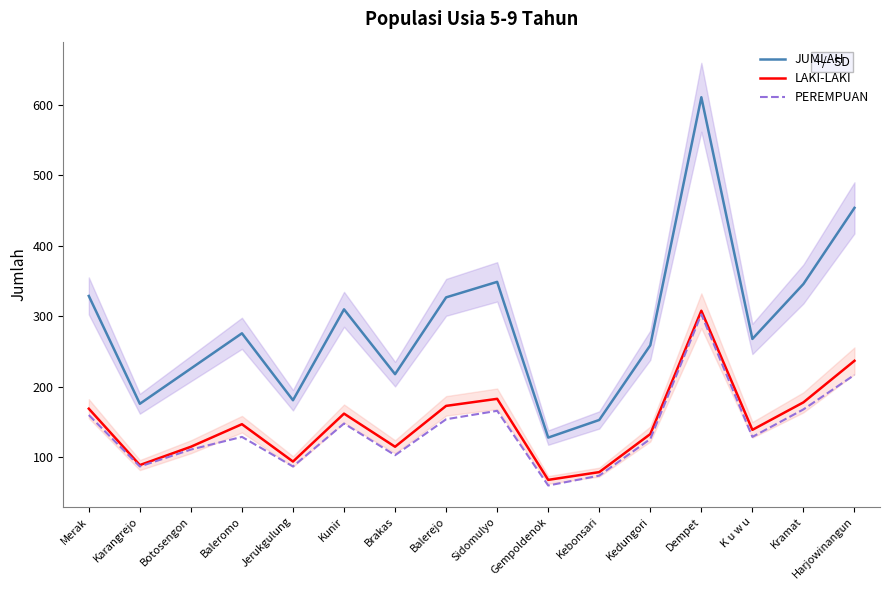

True or false: LAKI-LAKI has a value of 79 at Kebonsari.

True